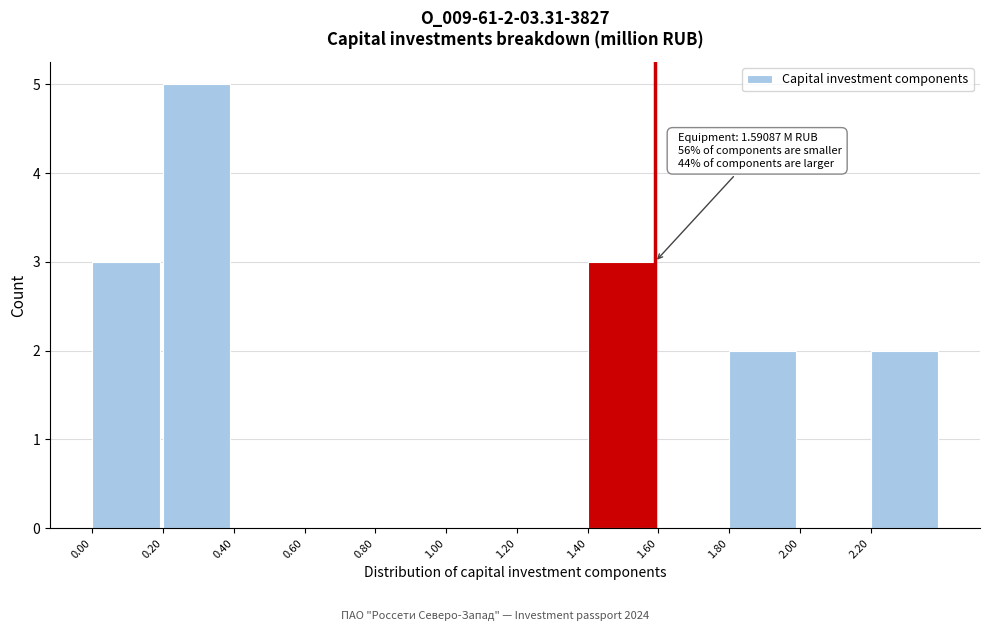

Over which range of the x-axis is the bar tallest?

0.2 to 0.4